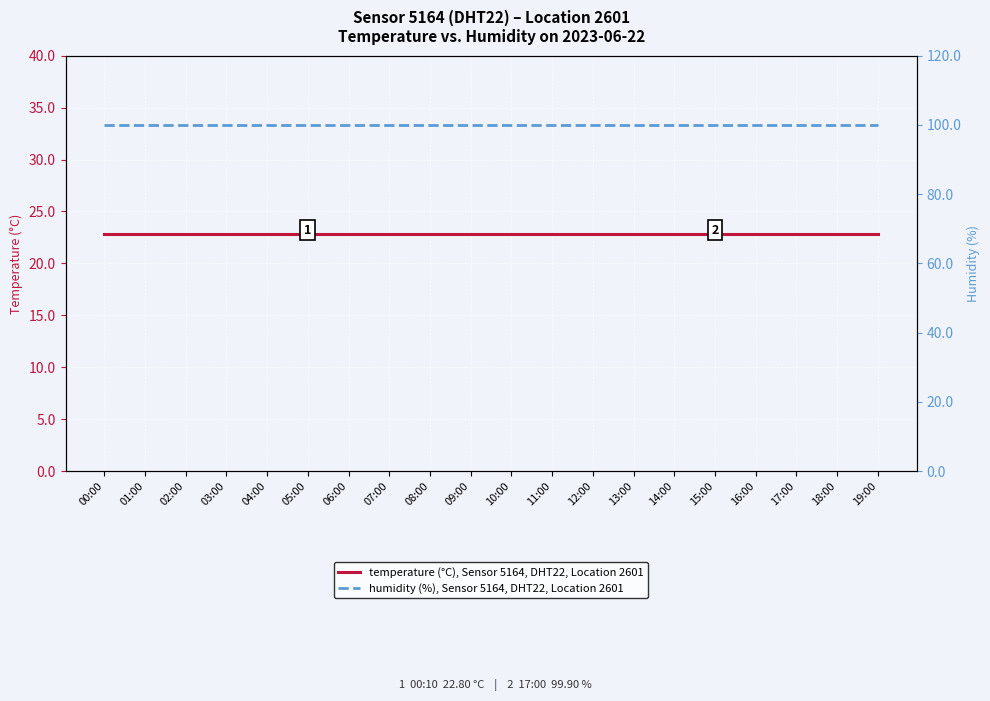

At how many categories does at least one series exceed 65?

20